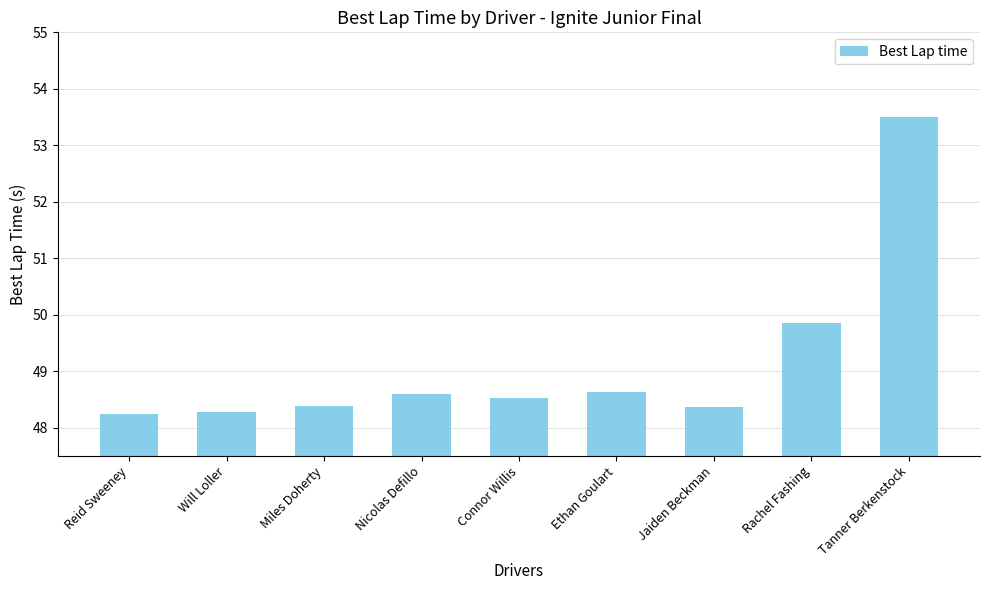

Is it true that the value at Connor Willis is 18.6?

False